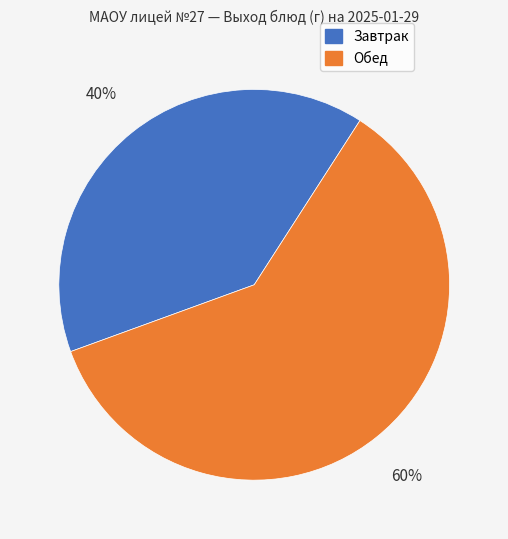

Does any single category account for the majority?

Yes